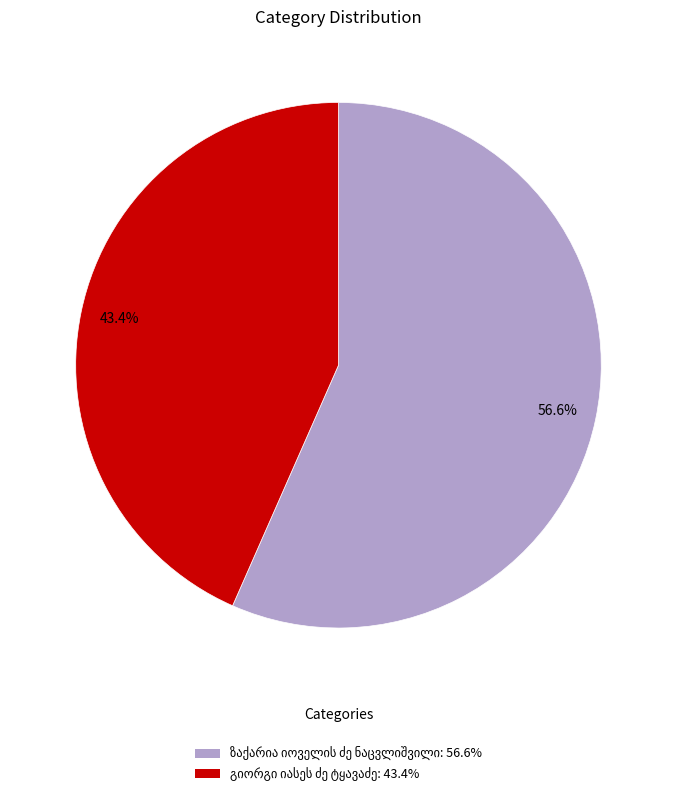

Is there any slice that represents more than half of the pie?

Yes